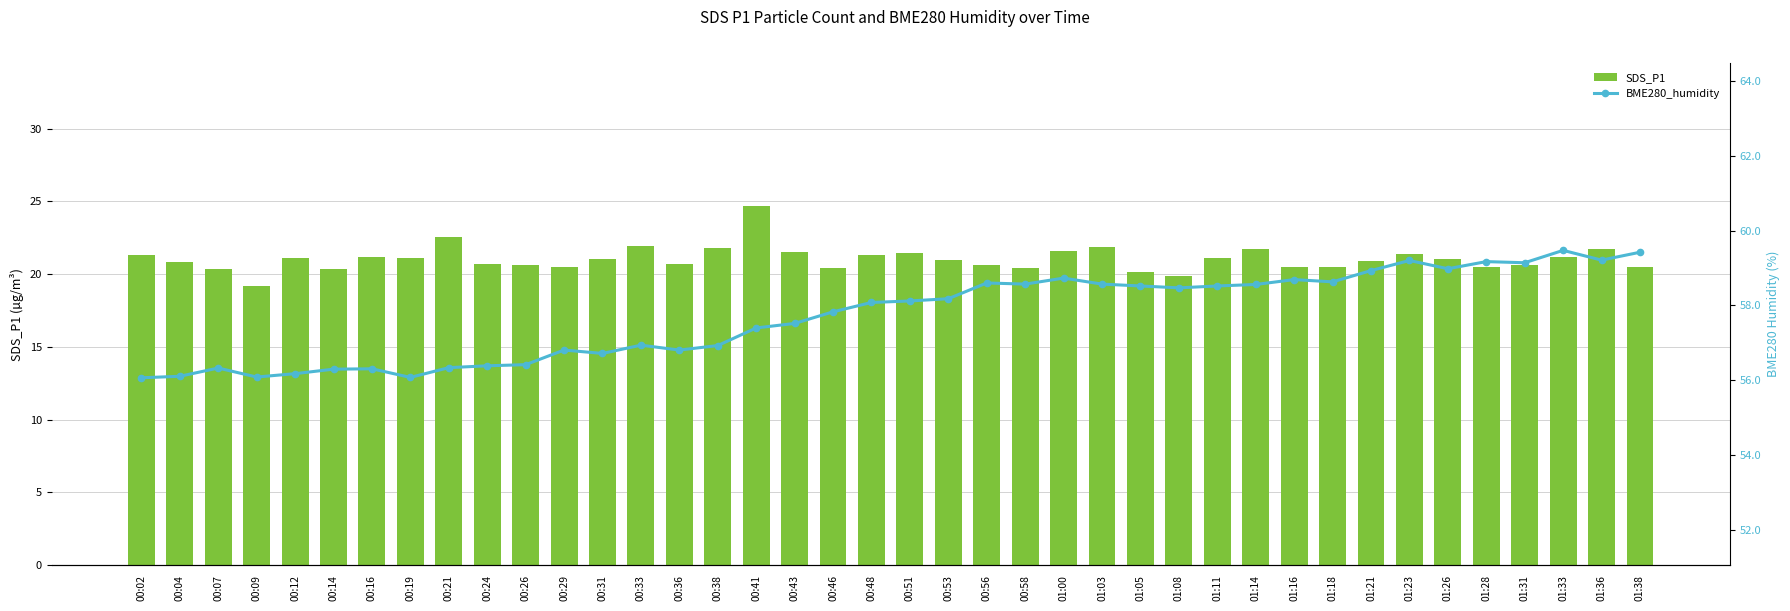

List the labels in order of SDS_P1 value, smallest first.

00:09, 01:08, 01:05, 00:07, 00:14, 00:58, 00:46, 01:28, 00:29, 01:18, 01:38, 01:16, 00:26, 01:31, 00:56, 00:24, 00:36, 00:04, 01:21, 00:53, 00:31, 01:26, 01:11, 00:12, 00:19, 01:33, 00:16, 00:02, 00:48, 01:23, 00:51, 00:43, 01:00, 01:14, 01:36, 00:38, 01:03, 00:33, 00:21, 00:41